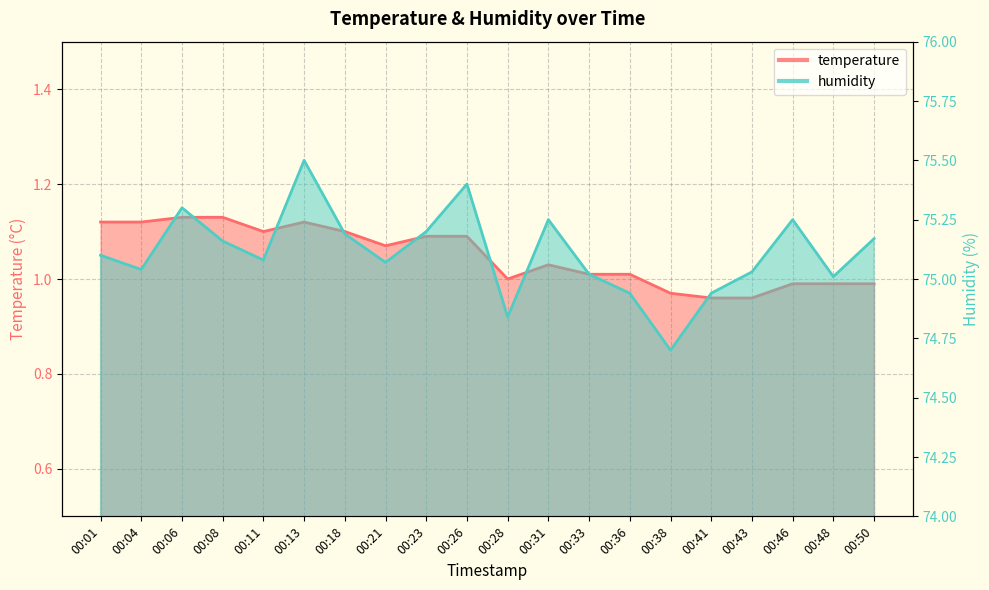

True or false: humidity and temperature cross at least once.

False